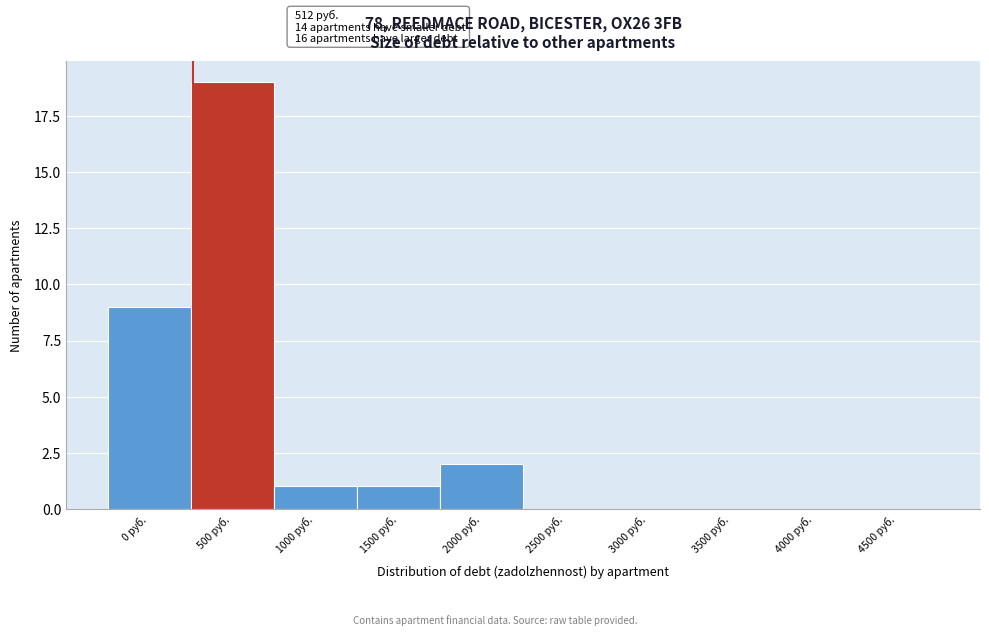

Reading left to right, what are all the values shown in this chart?

0 руб.=9	500 руб.=19	1000 руб.=1	1500 руб.=1	2000 руб.=2	2500 руб.=0	3000 руб.=0	3500 руб.=0	4000 руб.=0	4500 руб.=0